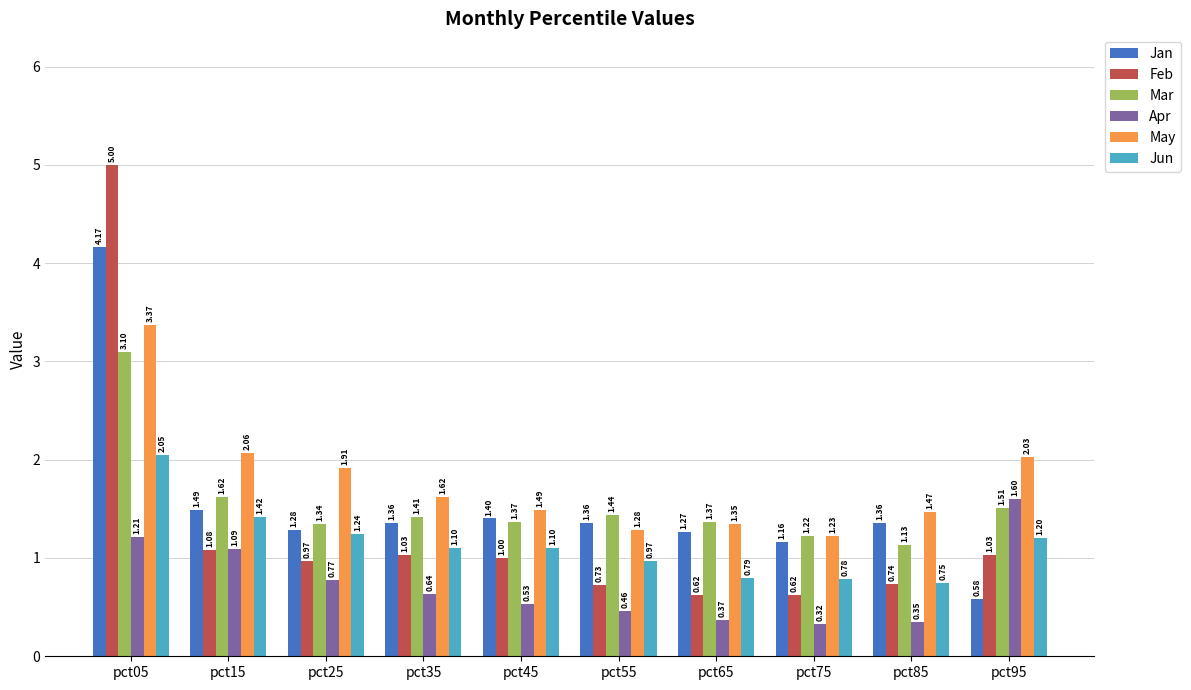

What is the sum of all Mar values?

15.5